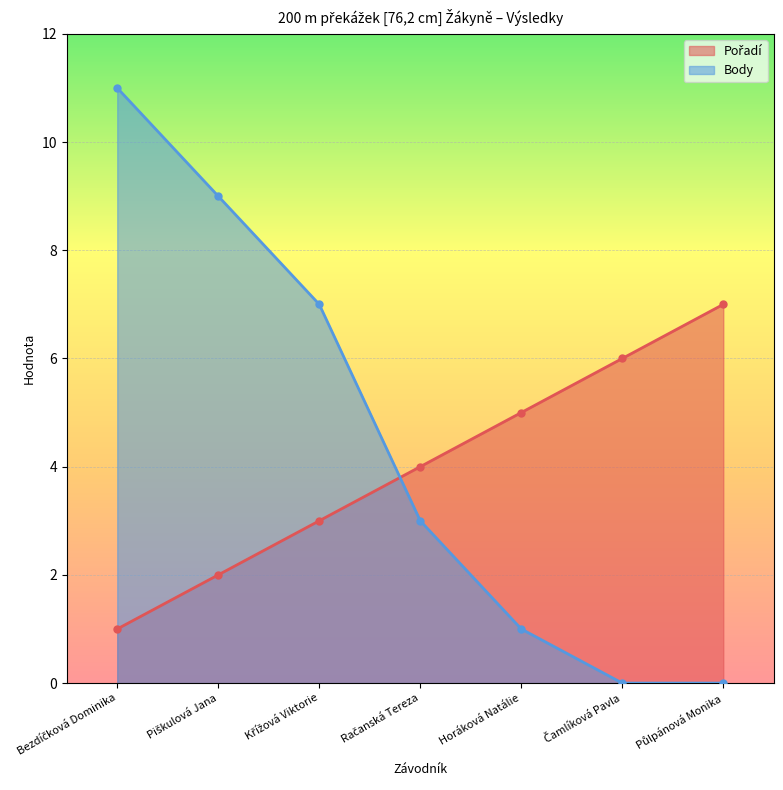

Is it true that Pořadí equals 6 at Čamlíková Pavla?

True